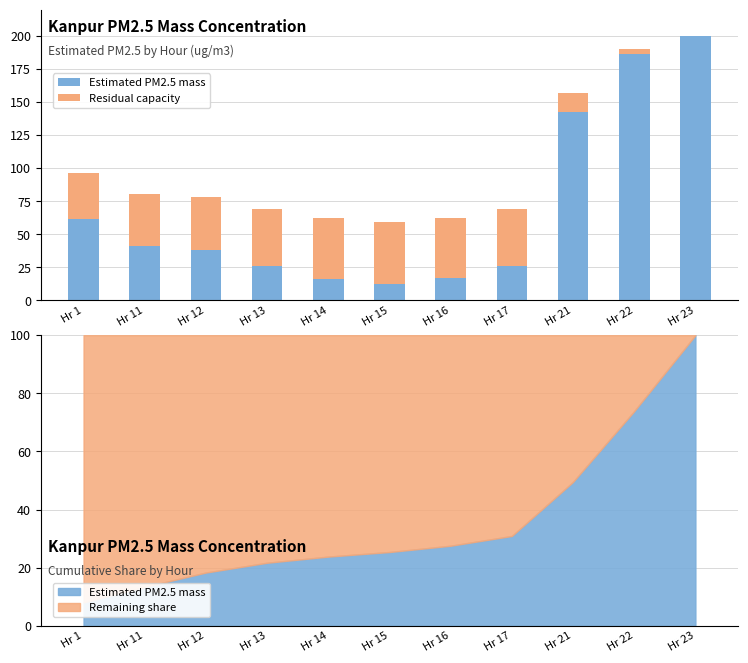

True or false: Residual capacity has a value of 29.4 at Hr 15.

False